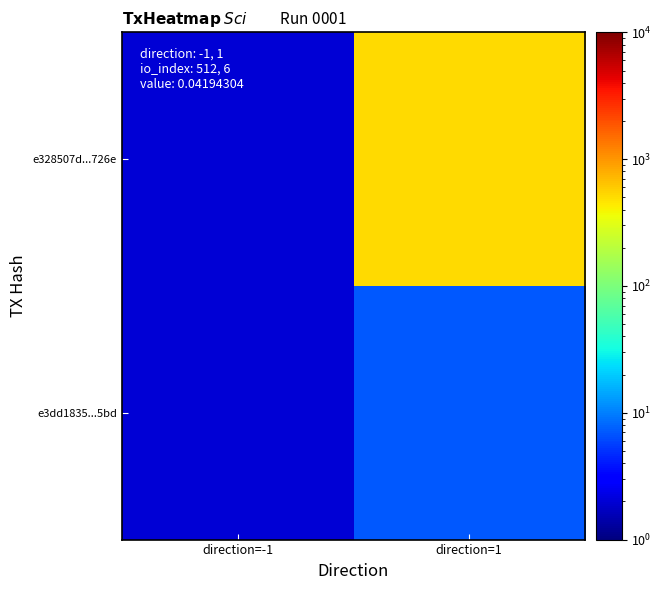

List the series in order of their overall mean, lowest first.

e3dd1835...5bd, e328507d...726e